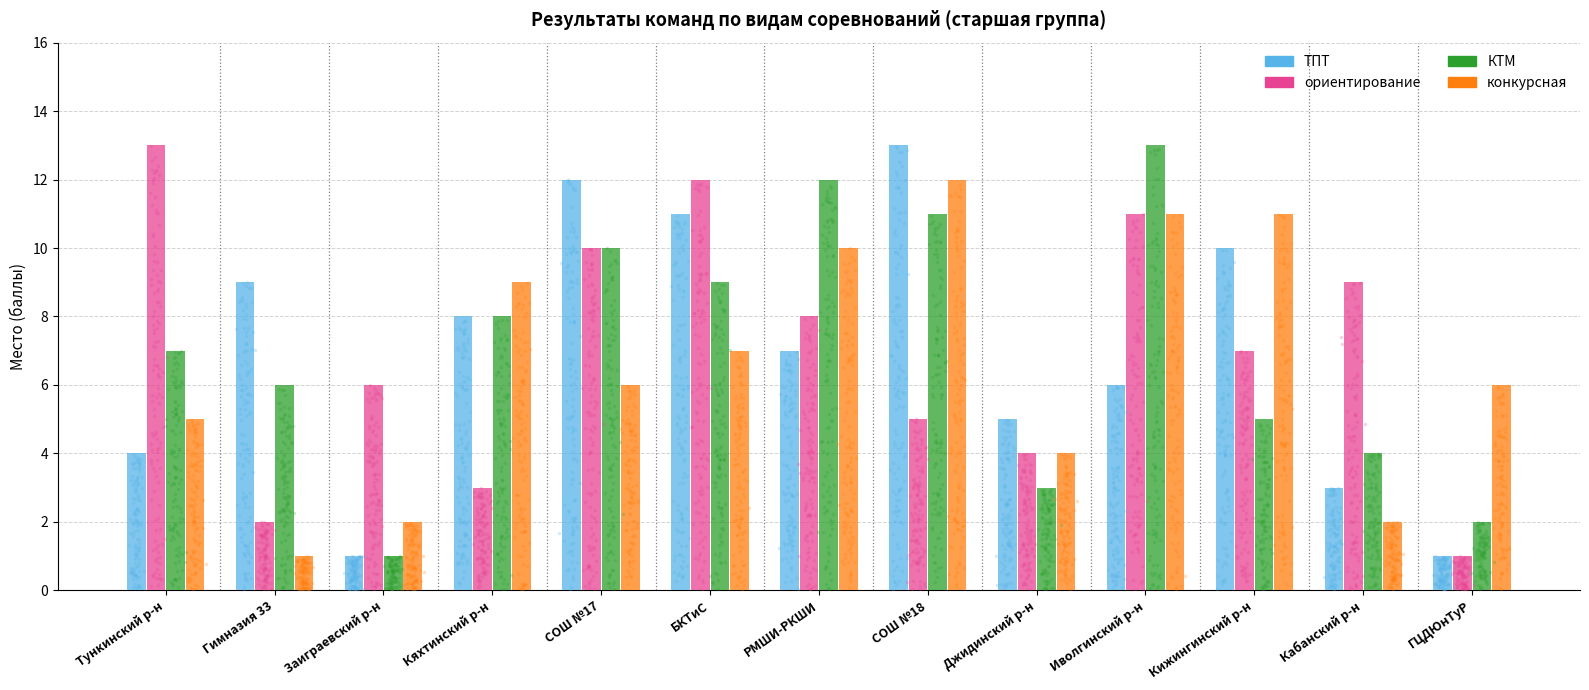

Is the value of конкурсная at Кабанский р-н greater than the value of ориентирование at Иволгинский р-н?

No